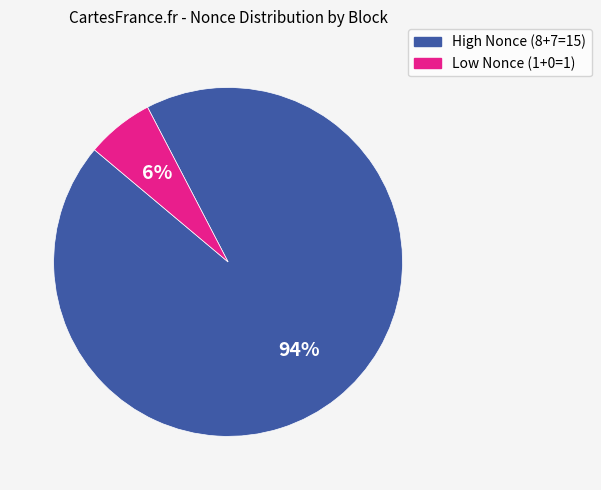

Does any single category account for the majority?

Yes